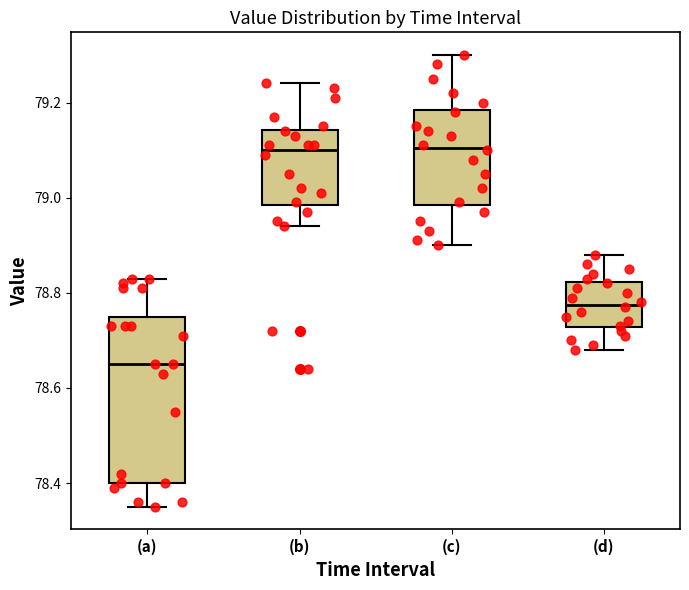

Reading left to right, read every box against the y-axis: the position of its median line, the range the box covers, and the ends of its whiskers. The values are not printed on the chart, so give them approximately, as read against the axis.

(a): median 78.66, box 78.40 to 78.76, whiskers 78.36 to 78.84
(b): median 79.10, box 78.98 to 79.14, whiskers 78.94 to 79.24
(c): median 79.10, box 78.98 to 79.18, whiskers 78.90 to 79.30
(d): median 78.78, box 78.72 to 78.82, whiskers 78.68 to 78.88